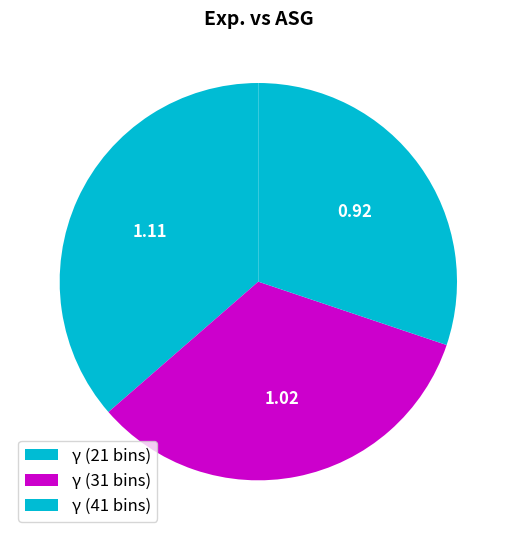

What is the change in value from γ (21 bins) to γ (41 bins)?

-0.2